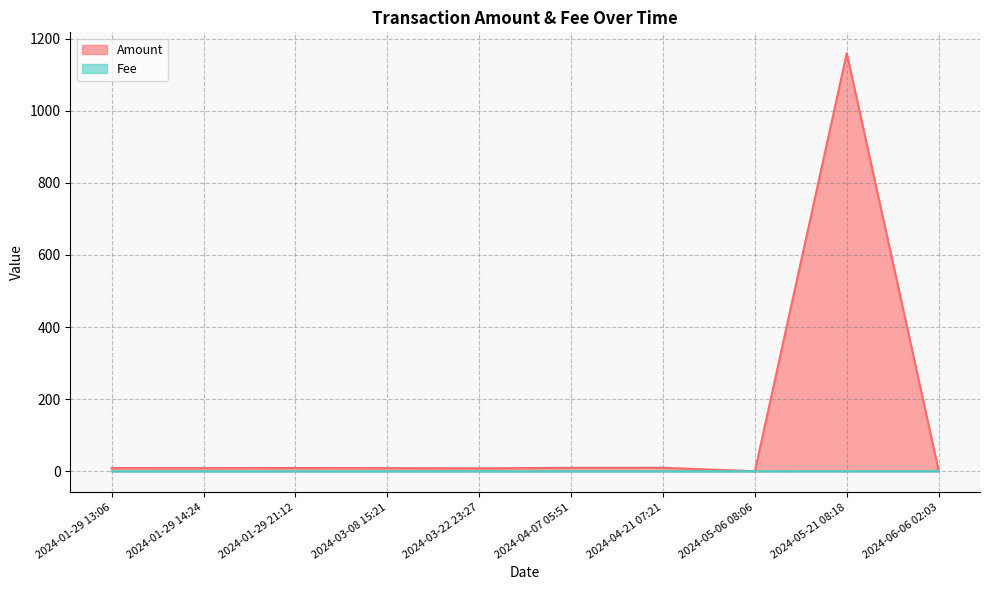

Reading left to right, transcribe all the data shown in this chart.

Amount: 2024-01-29 13:06=8.7	2024-01-29 14:24=8.6	2024-01-29 21:12=8.9	2024-03-08 15:21=8.6	2024-03-22 23:27=8.0	2024-04-07 05:51=9.4	2024-04-21 07:21=9.6	2024-05-06 08:06=0.0	2024-05-21 08:18=1159.5	2024-06-06 02:03=2.0
Fee: 2024-01-29 13:06=0.0	2024-01-29 14:24=0.0	2024-01-29 21:12=0.0	2024-03-08 15:21=0.0	2024-03-22 23:27=0.0	2024-04-07 05:51=0.0	2024-04-21 07:21=0.0	2024-05-06 08:06=0.0	2024-05-21 08:18=0.1	2024-06-06 02:03=0.1